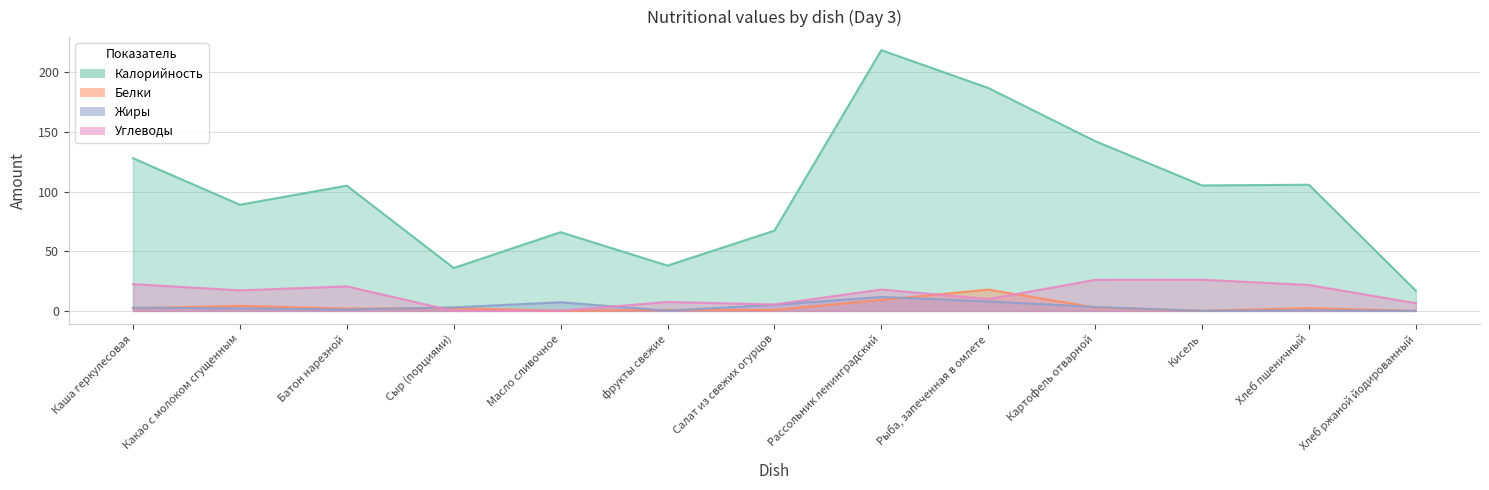

Rank the categories by Жиры value from lowest to highest.

Хлеб ржаной йодированный, Кисель, фрукты свежие, Хлеб пшеничный, Батон нарезной, Какао с молоком сгущенным, Каша геркулесовая, Сыр (порциями), Картофель отварной, Салат из свежих огурцов, Масло сливочное, Рыба, запеченная в омлете, Рассольник ленинградский